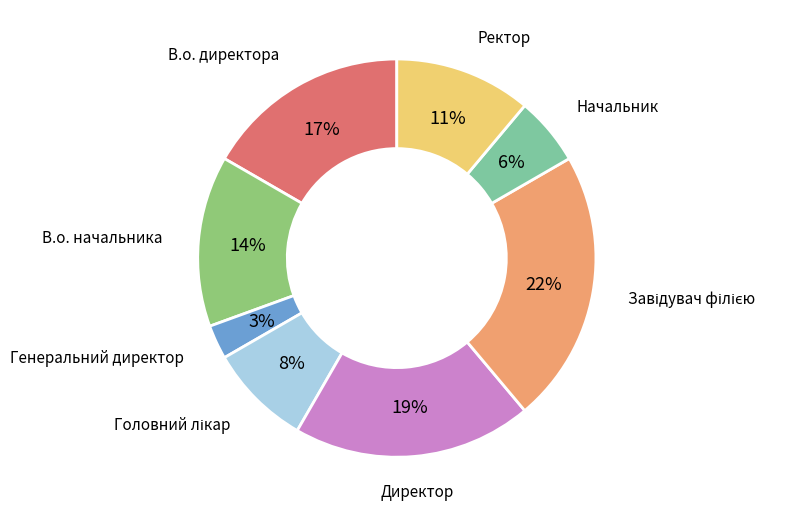

Is there any slice that represents more than half of the pie?

No